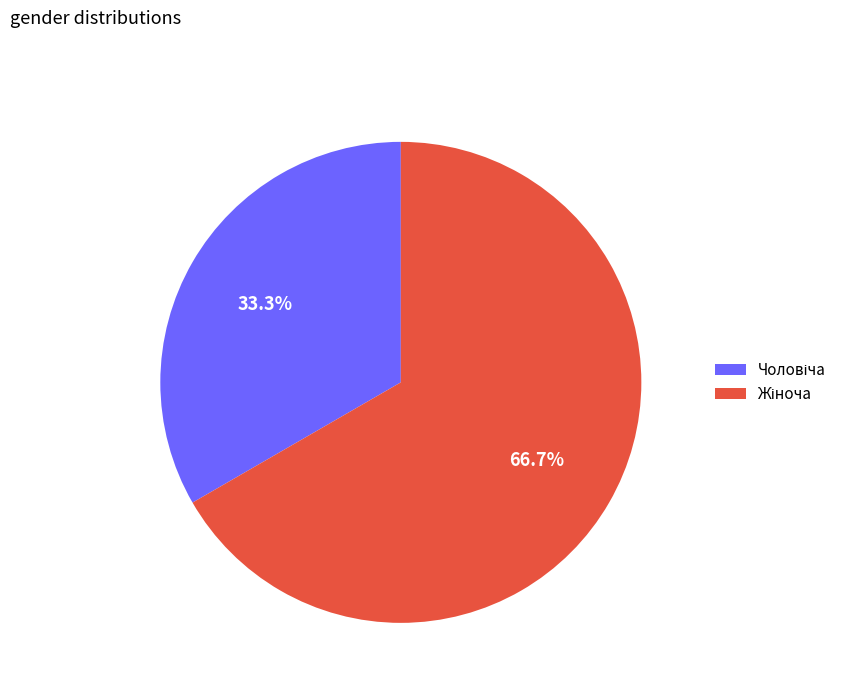

Is there a majority slice in this chart?

Yes